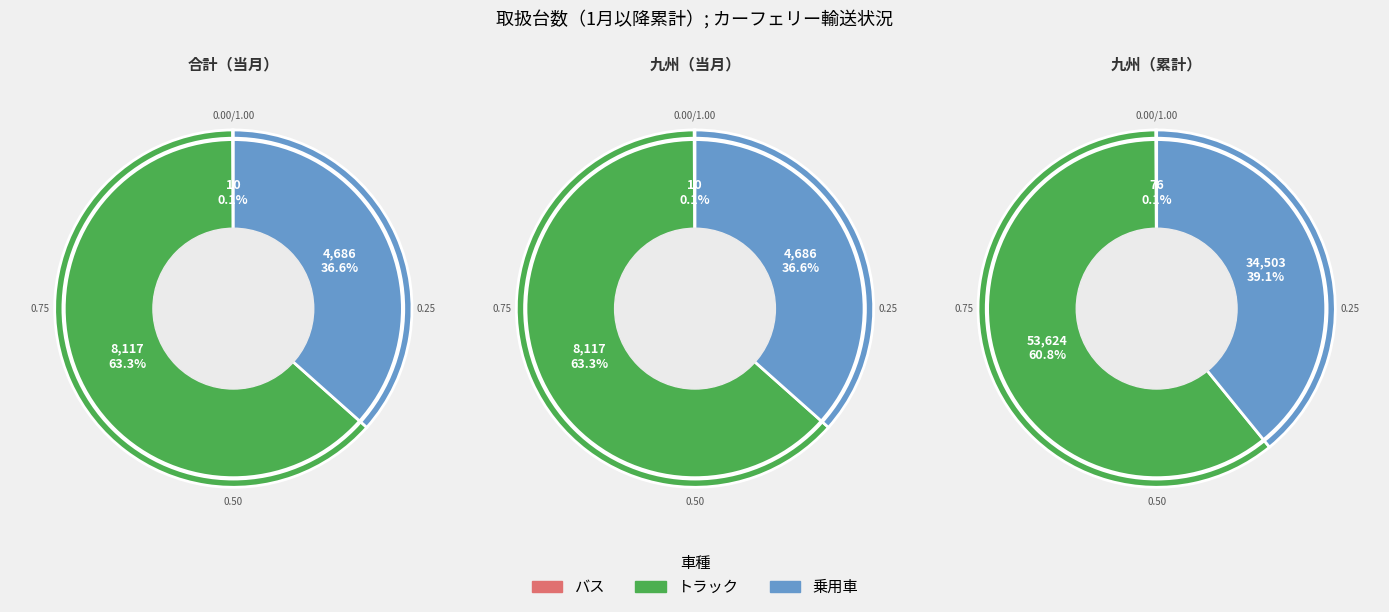

What percentage is NOT represented by 乗用車?

60.9%